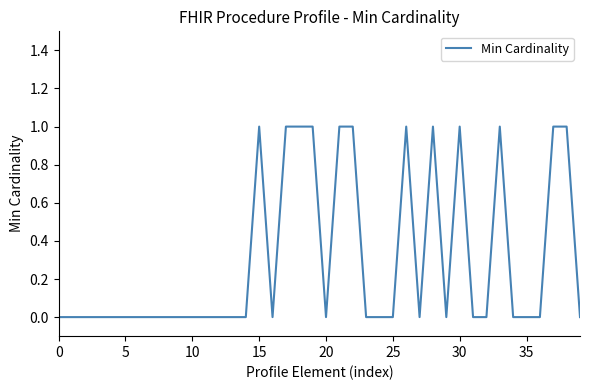

Is it true that the value at 20 is 0?

True